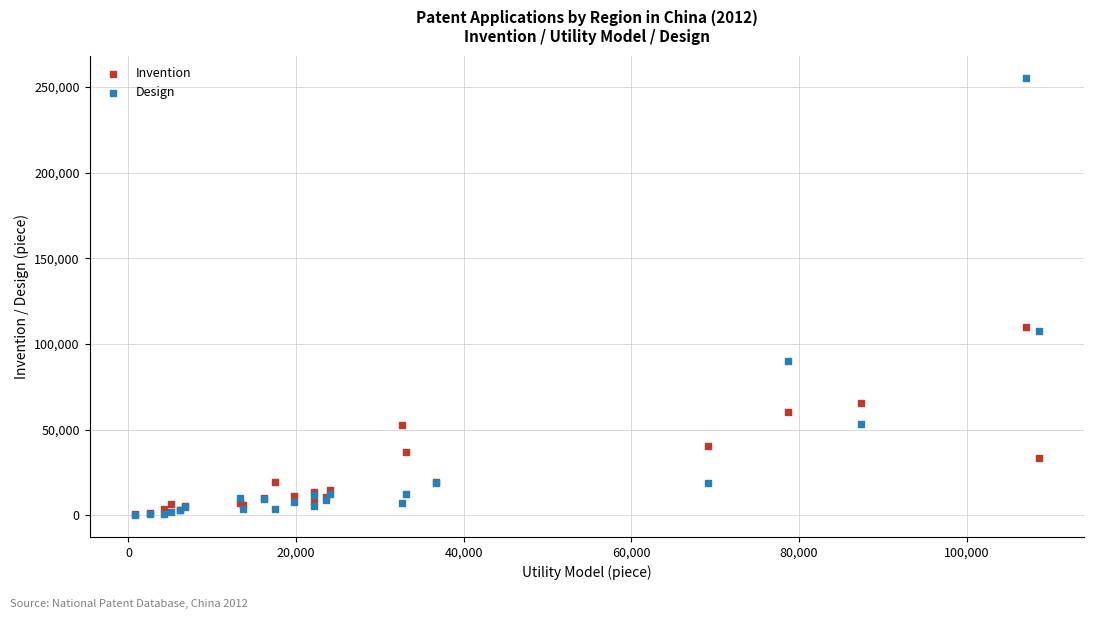

Which series contains the highest Y value?

Design